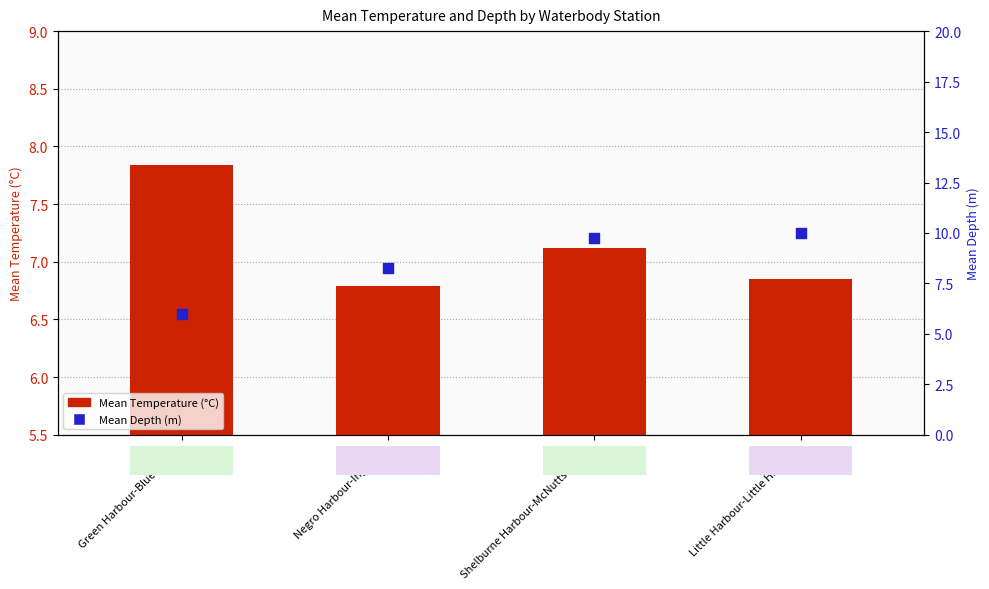

Which series contains the highest Y value?

Mean Depth (m)